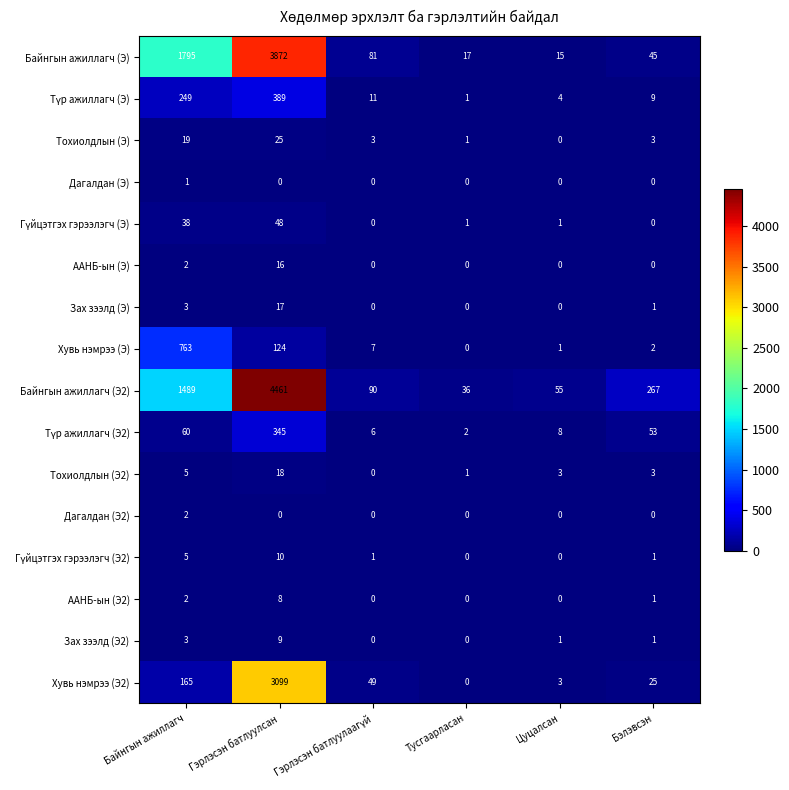

True or false: Дагалдан (Э2) has a value of -1 at Тусгаарласан.

False